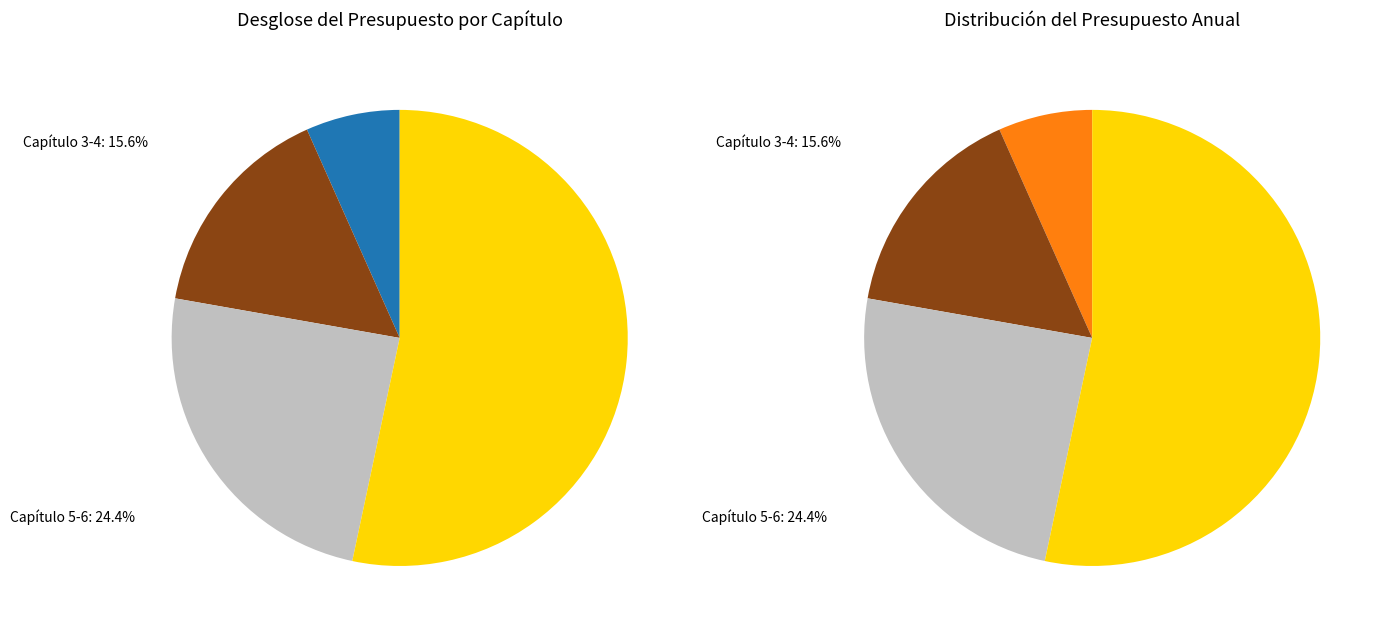

How much of the chart is everything except Capítulo 1?

97.8%